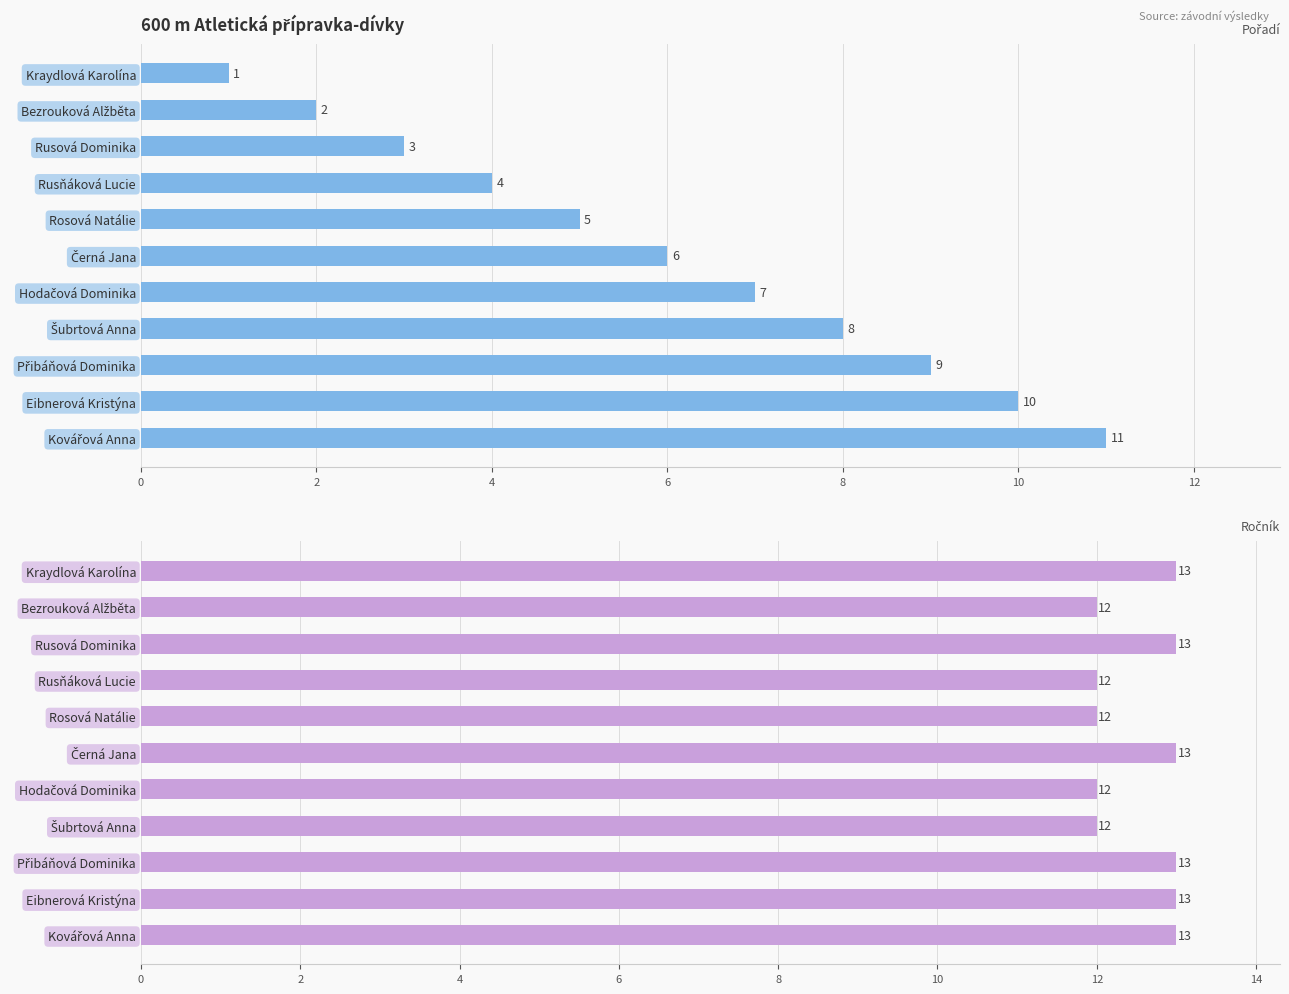

What is the value of the Ročník bar at the 11th from the left?

13